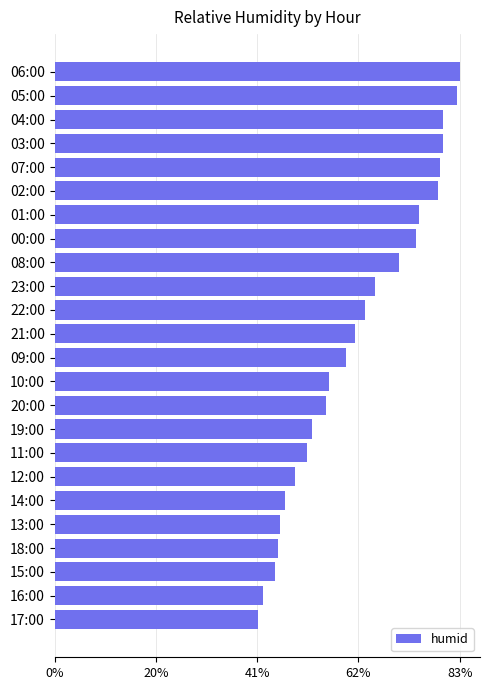

What is the sum of the values at 13:00 and 16:00?

89.5